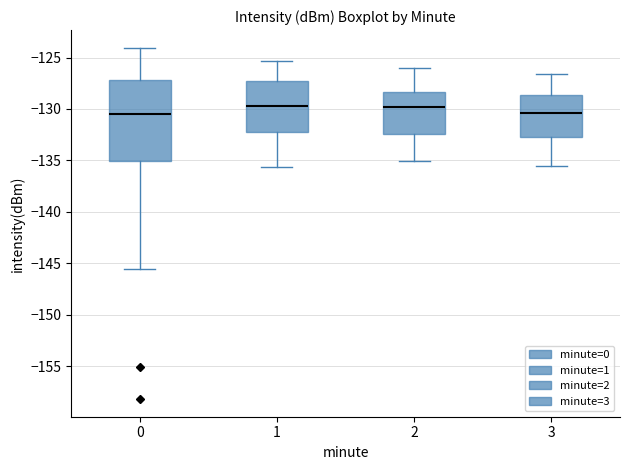

Where does the median line of the box at x = 3 sit on the y-axis? The values are not printed on the chart, so give them approximately, as read against the axis.

-130.5